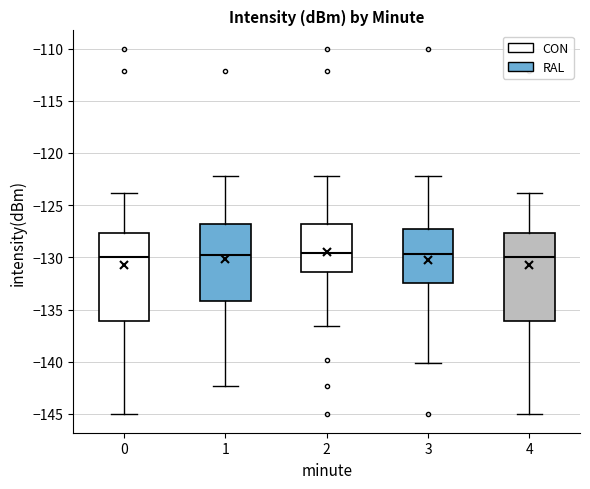

Reading left to right, transcribe this box plot: for each box, give where its median line is, the range the box spans, and where its two whiskers end, as read against the y-axis. The values are not printed on the chart, so give them approximately, as read against the axis.

0: median -130.0, box -136.0 to -127.5, whiskers -145.0 to -124.0
1: median -129.5, box -134.0 to -127.0, whiskers -142.5 to -122.0
2: median -129.5, box -131.5 to -127.0, whiskers -136.5 to -122.0
3: median -129.5, box -132.5 to -127.5, whiskers -140.0 to -122.0
4: median -130.0, box -136.0 to -127.5, whiskers -145.0 to -124.0